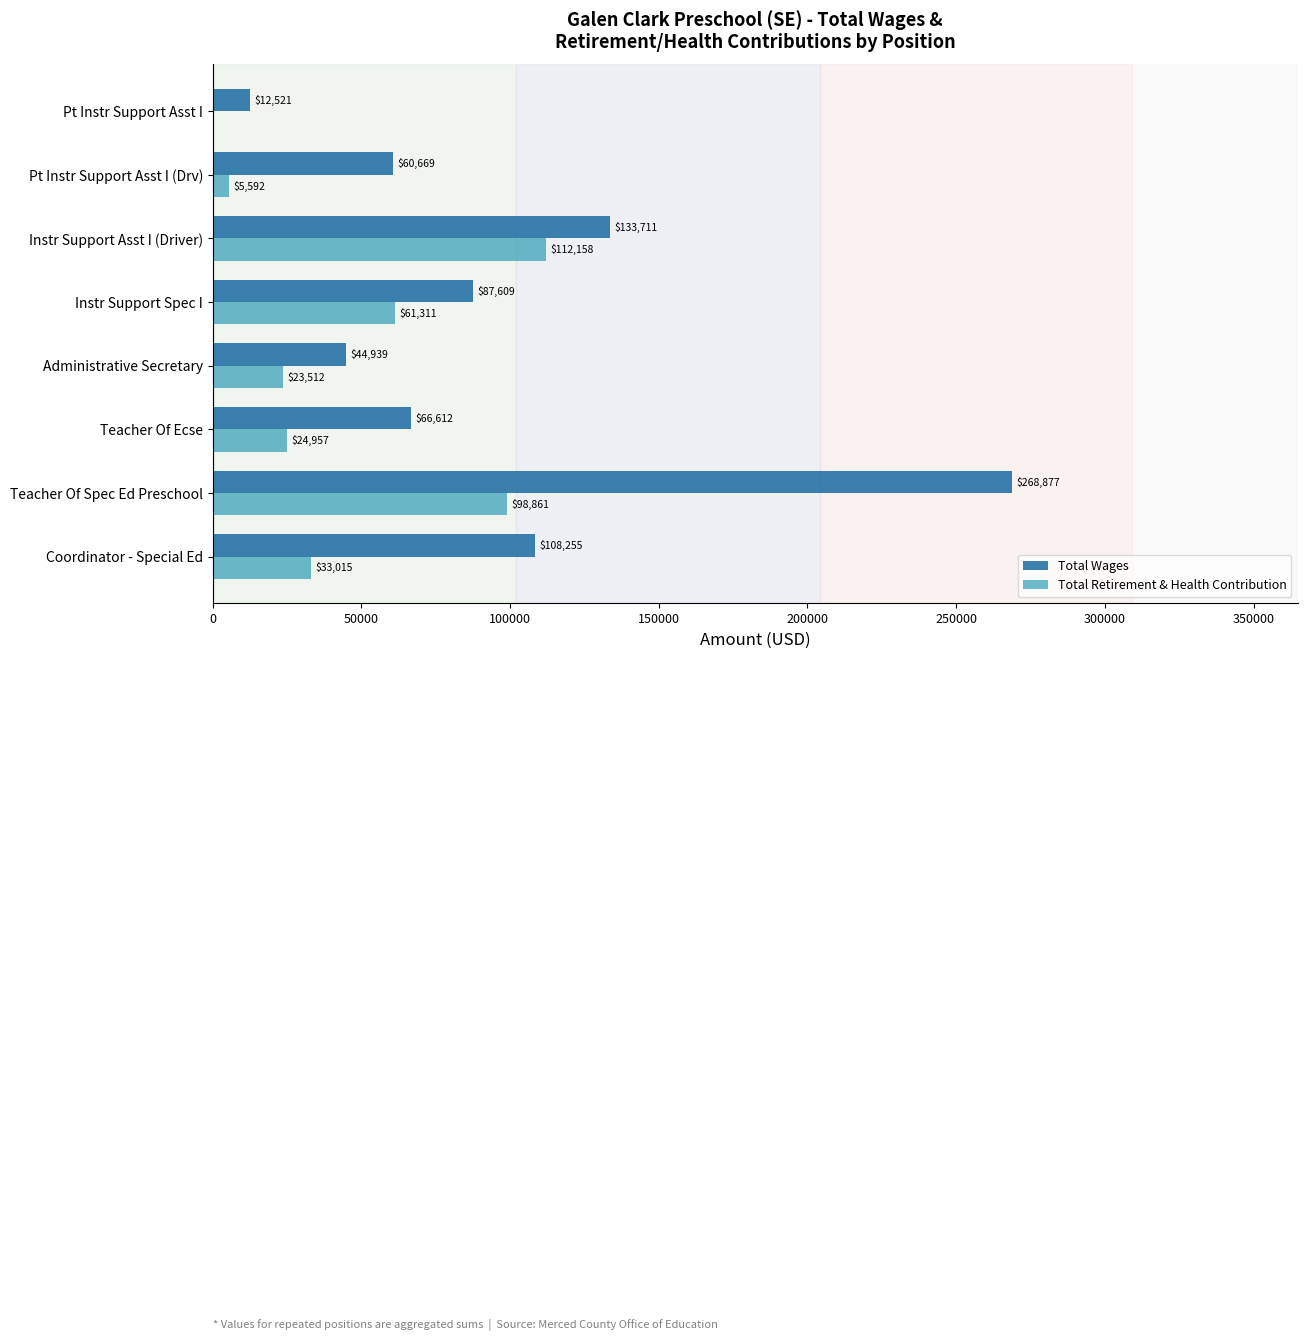

Which series changed the most between Teacher Of Ecse and Instr Support Spec I?

Total Retirement & Health Contribution